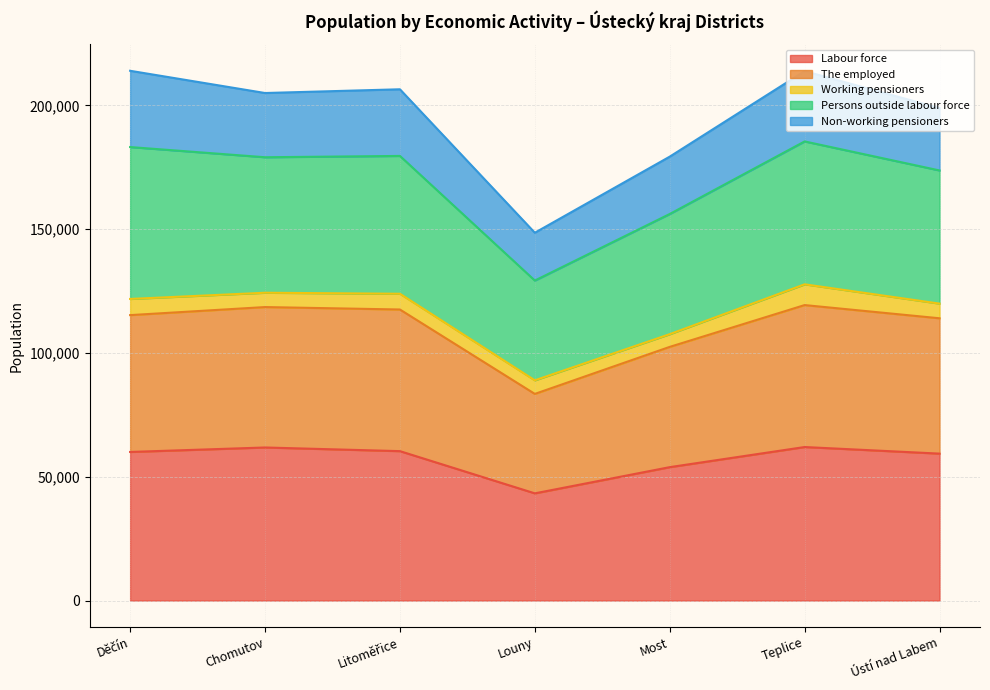

The value of Labour force at Teplice is 12878. True or false?

False